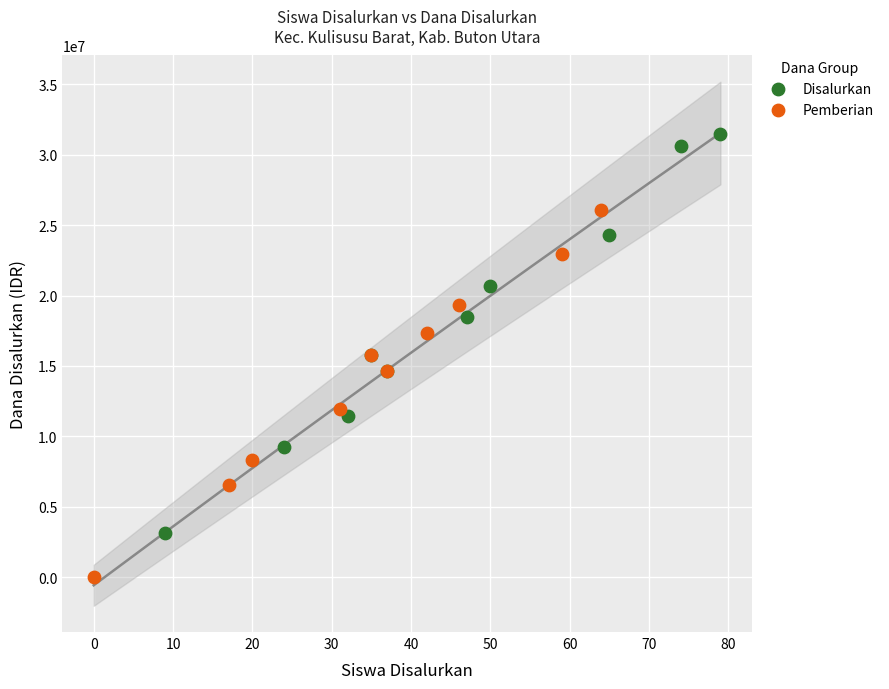

Which series contains the highest Y value?

Disalurkan